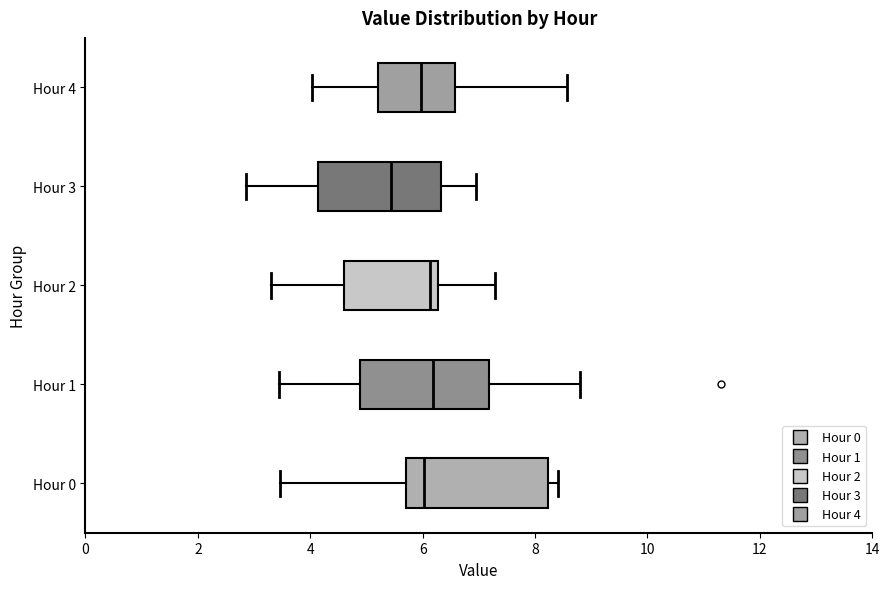

Which box's median line is the furthest to the left?

Hour 3